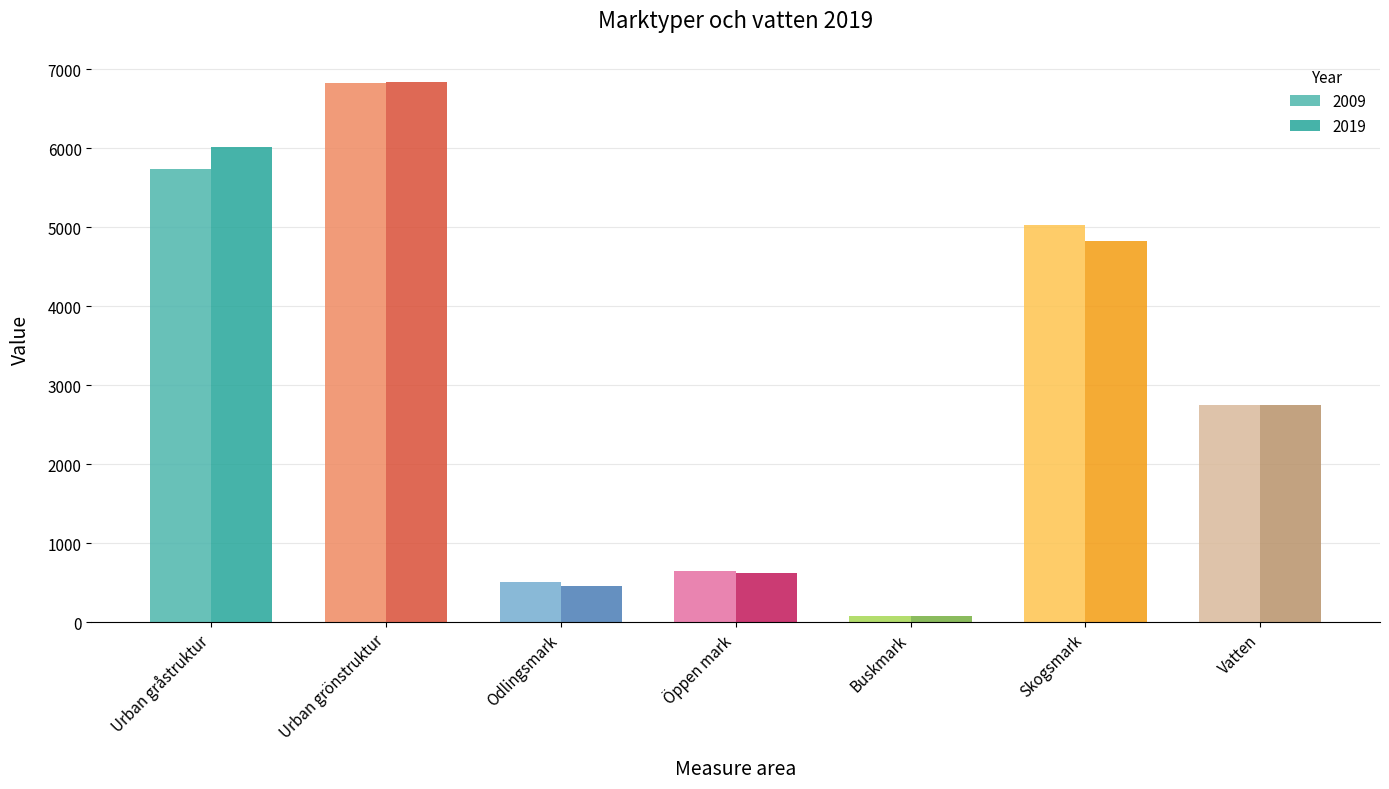

List the labels in order of 2019 value, smallest first.

Buskmark, Odlingsmark, Öppen mark, Vatten, Skogsmark, Urban gråstruktur, Urban grönstruktur